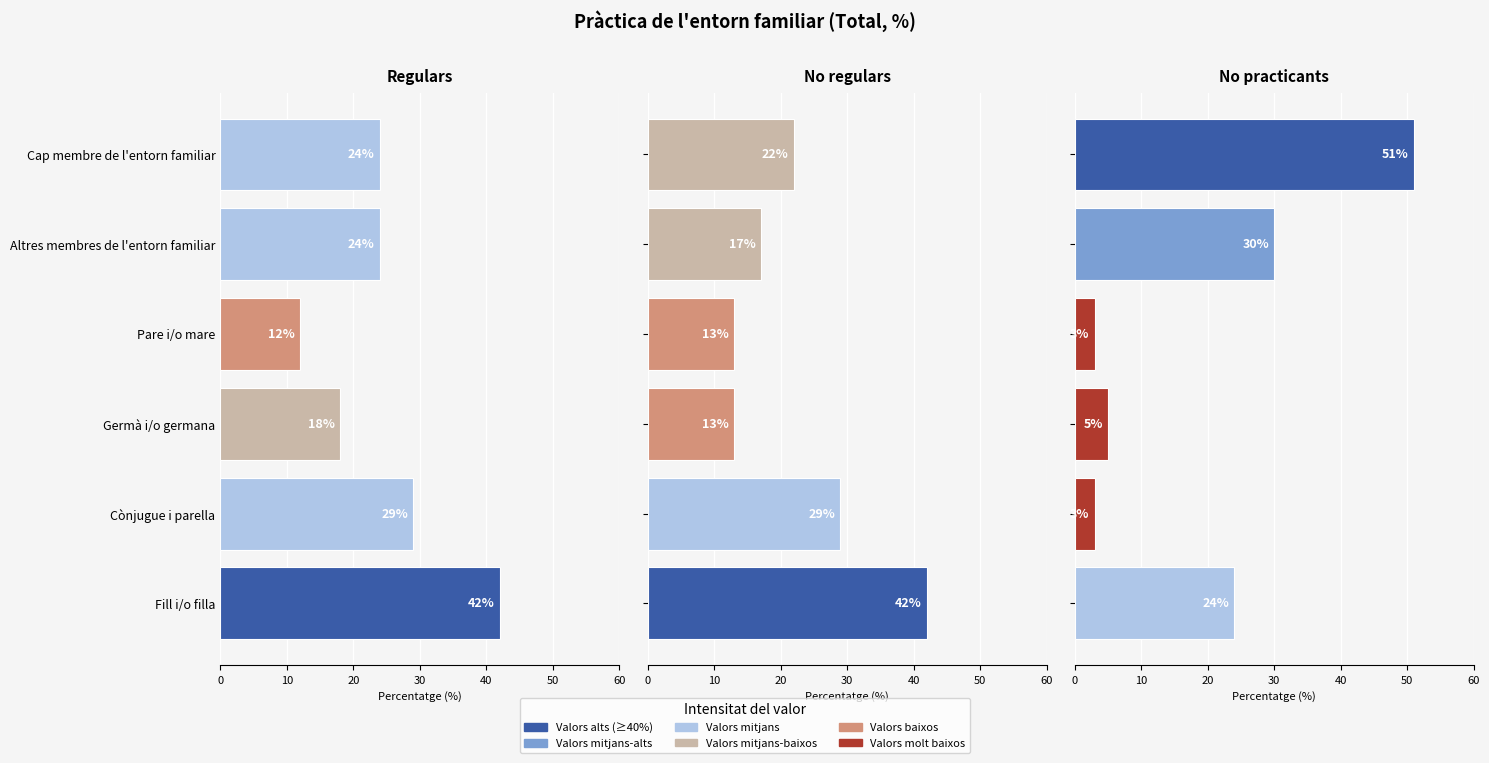

How many data points in Regulars are less than 24?

2